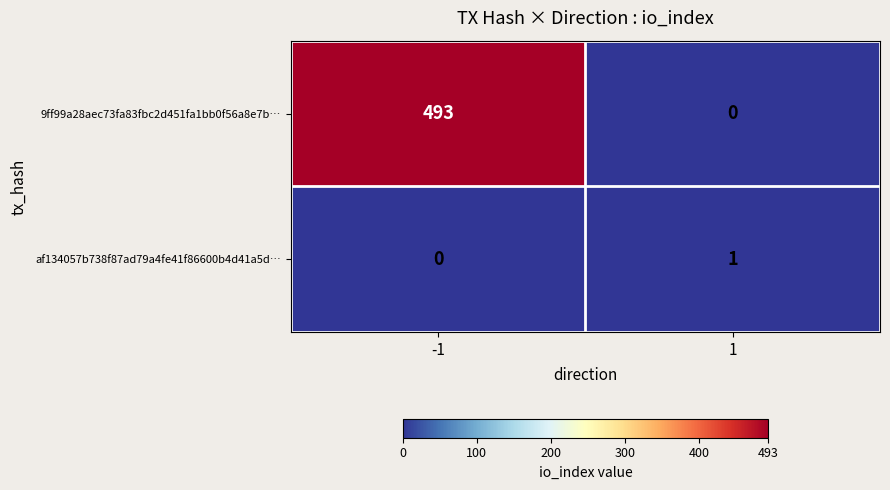

What is the difference between the 9ff99a28aec73fa83fbc2d451fa1bb0f56a8e7b… values at 1 and -1?

493